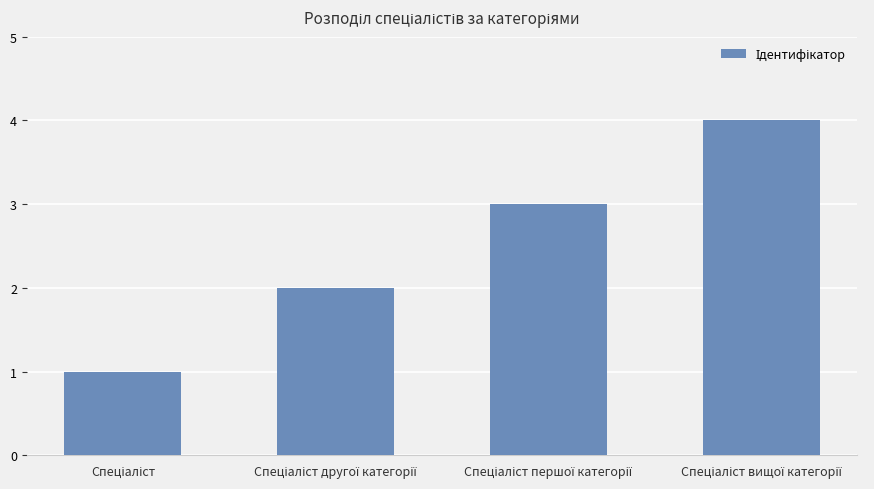

What is the maximum value shown in the chart?

4